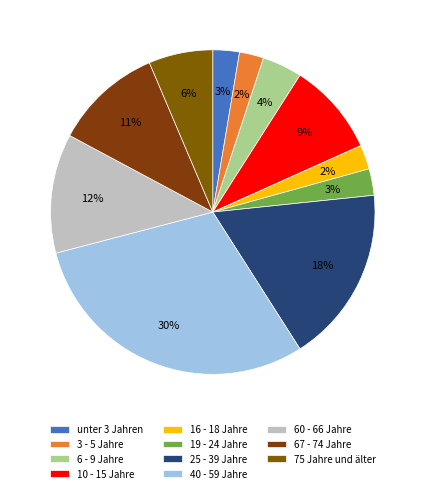

Does 3 - 5 Jahre represent more than half of the total?

No